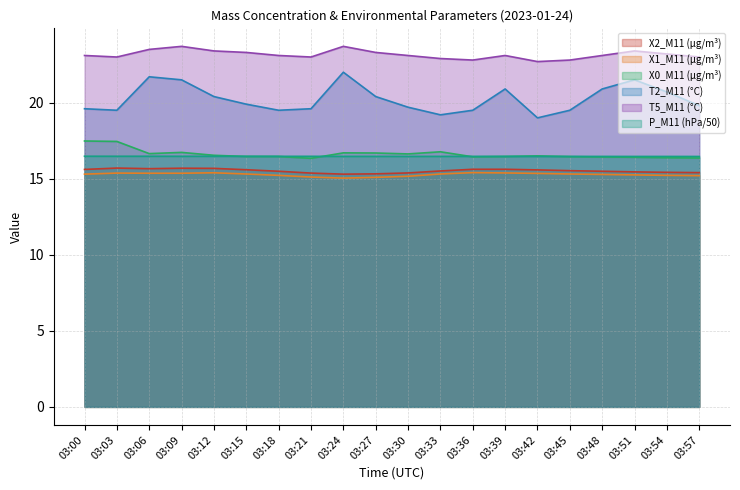

What value does the X0_M11 (μg/m³) series have at 03:15?

16.5